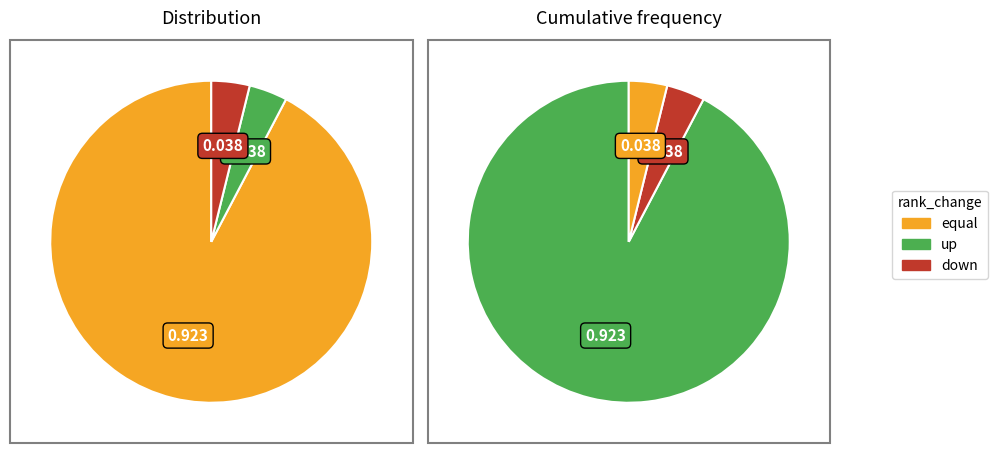

Which slice is the smallest?

up